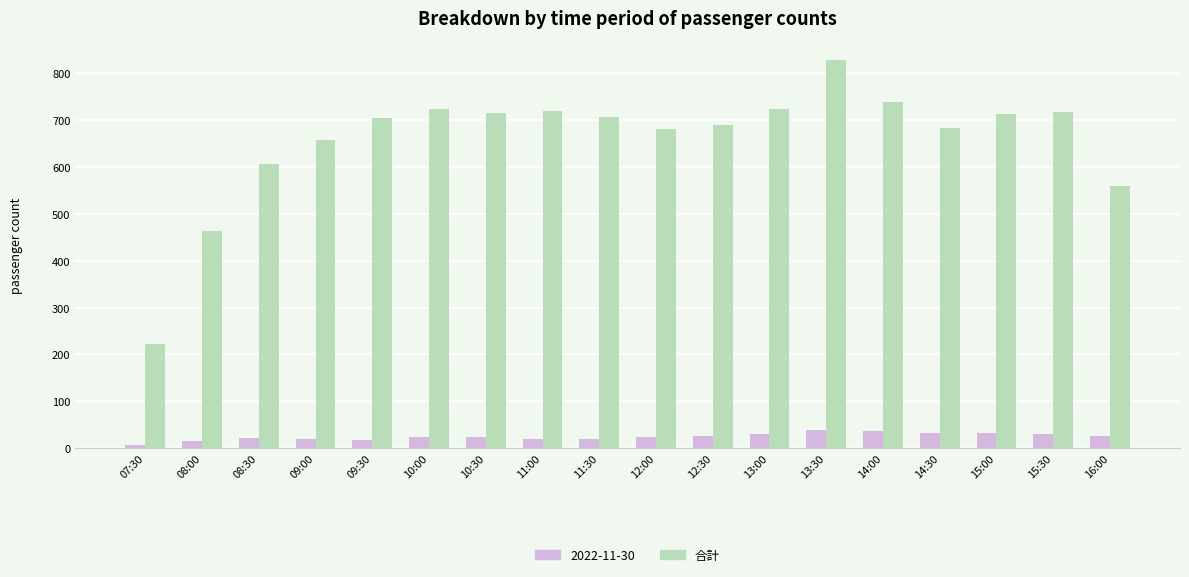

Which series has the largest range (max minus min)?

合計